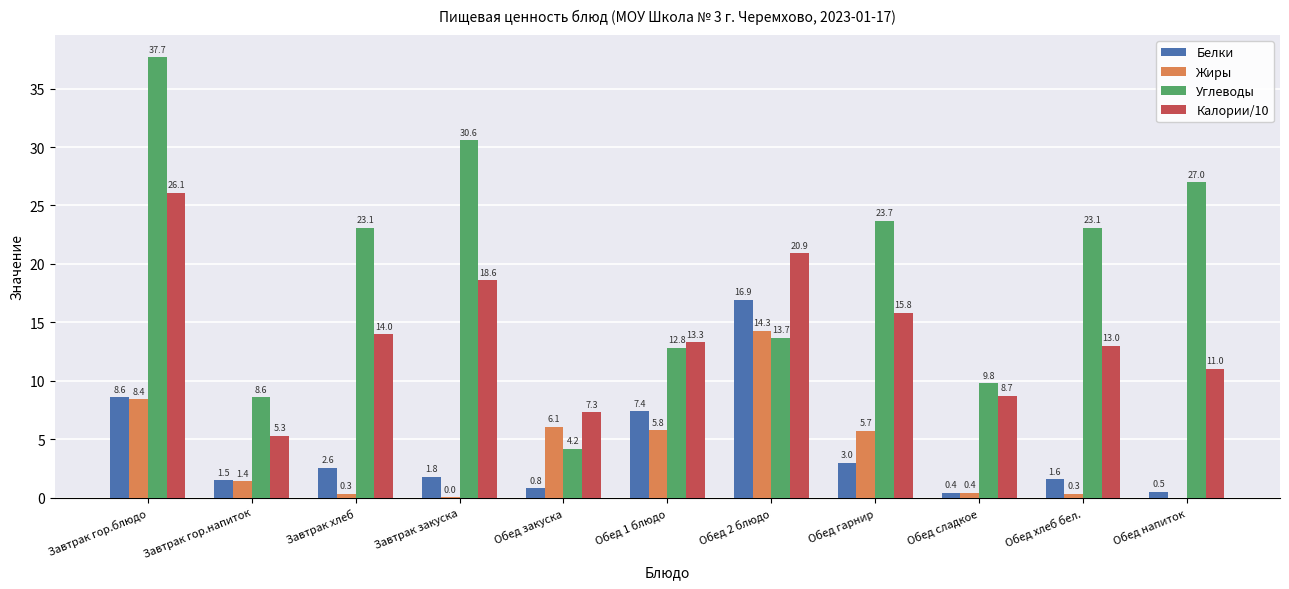

What is the difference between the Калории/10 values at Обед напиток and Обед 1 блюдо?

2.3